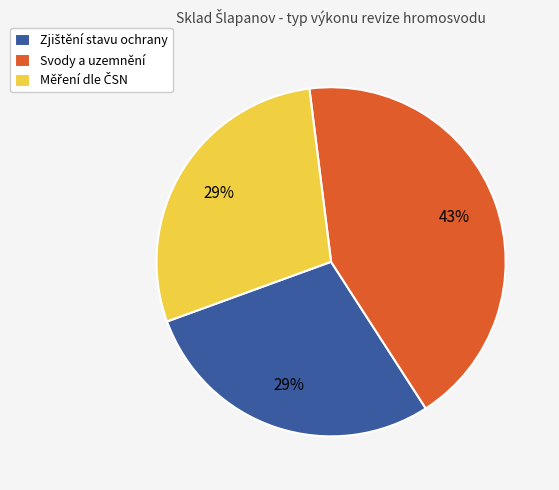

To the nearest percent, what is the average slice percentage?

33%